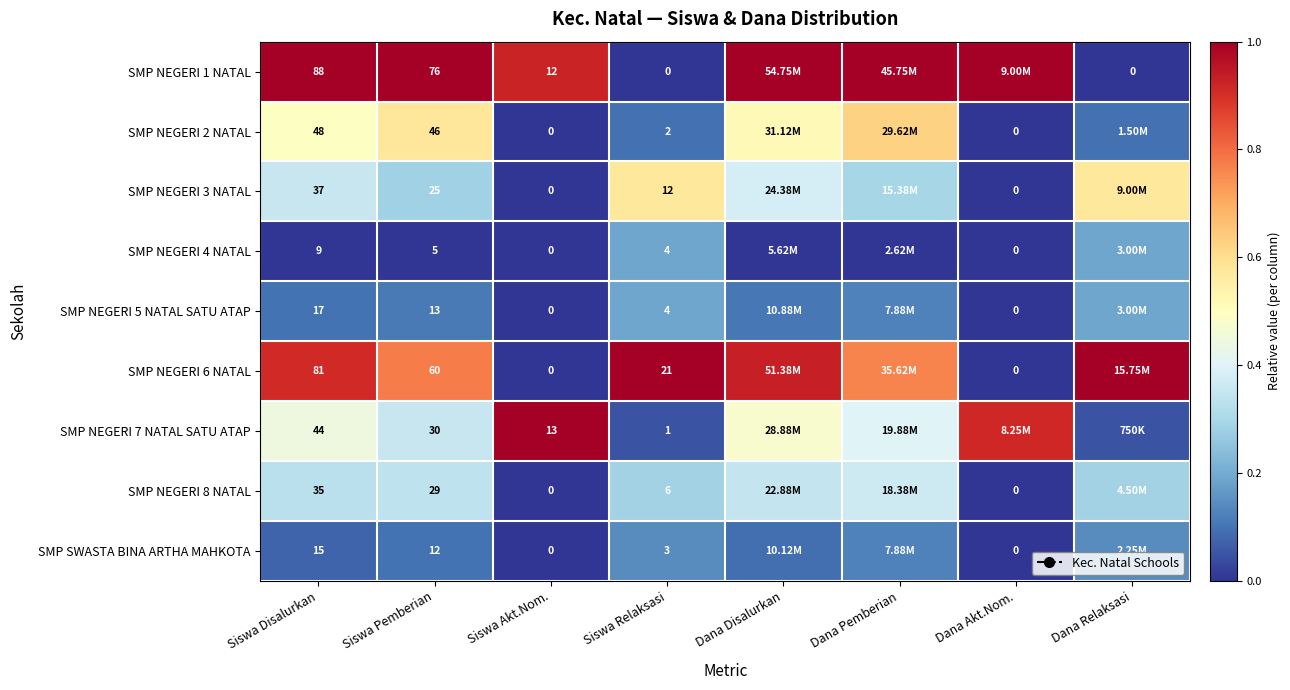

Is the value of SMP NEGERI 6 NATAL at Siswa Akt.Nom. greater than the value of SMP NEGERI 4 NATAL at Siswa Relaksasi?

No